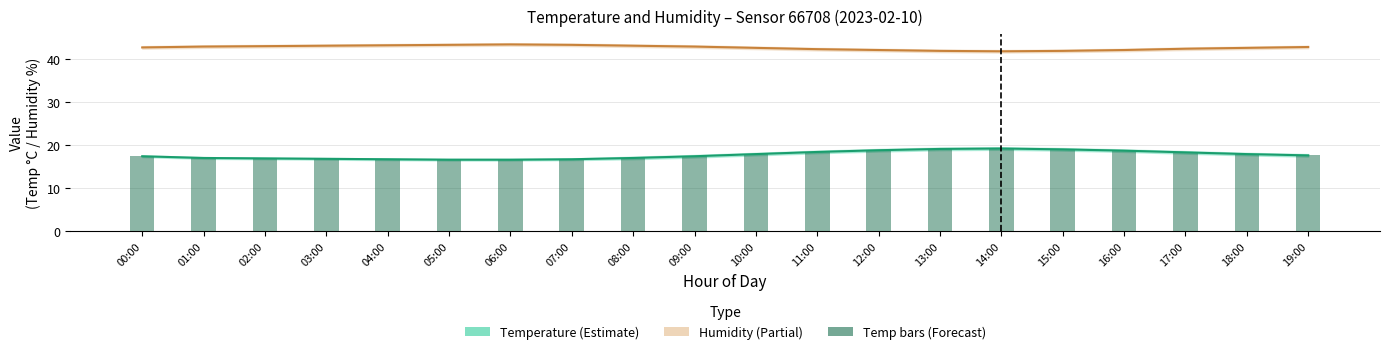

What is the lowest value of the Temperature (°C) series?

16.6